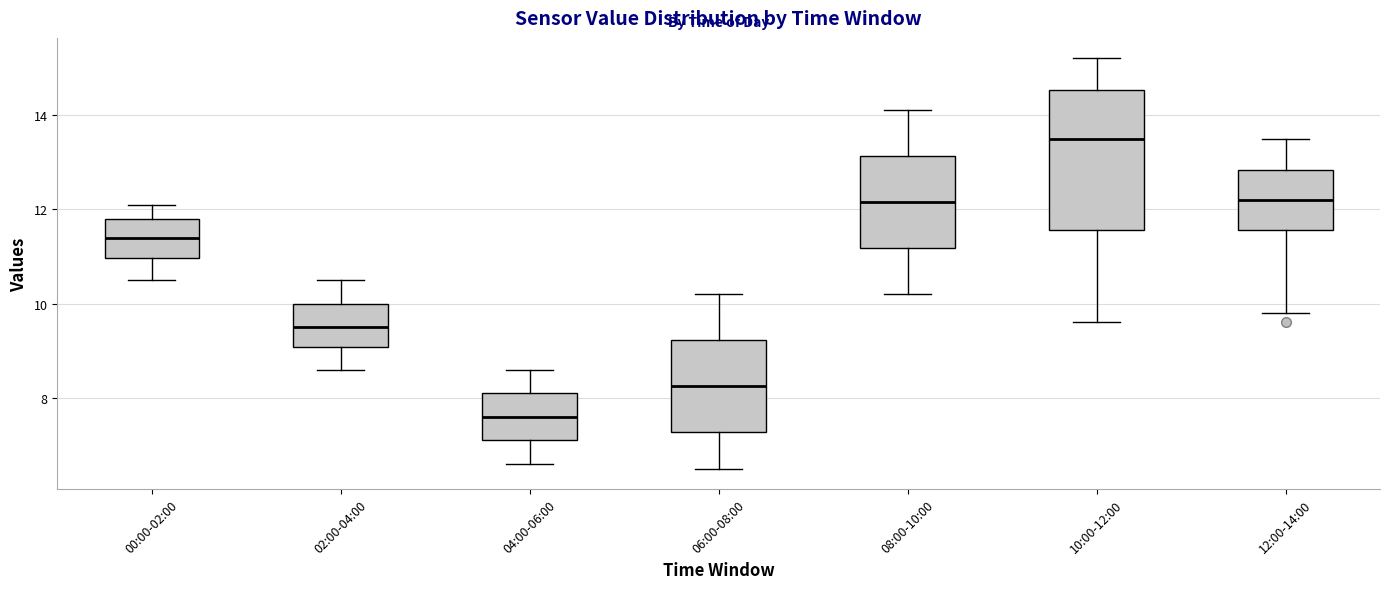

Which box has the highest median line?

10:00-12:00